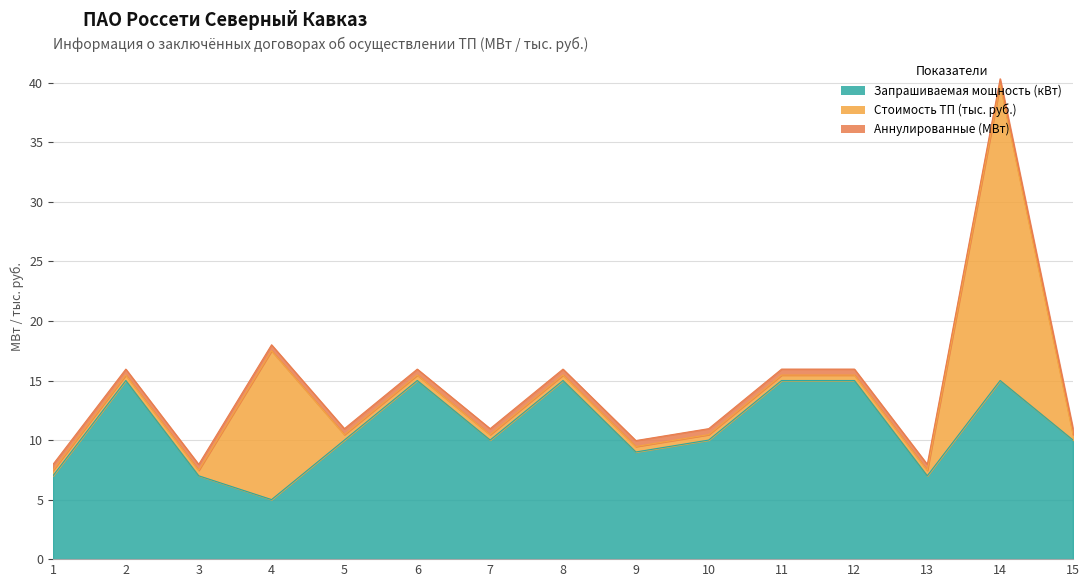

True or false: Аннулированные (МВт) and Запрашиваемая мощность (кВт) intersect in this chart.

False